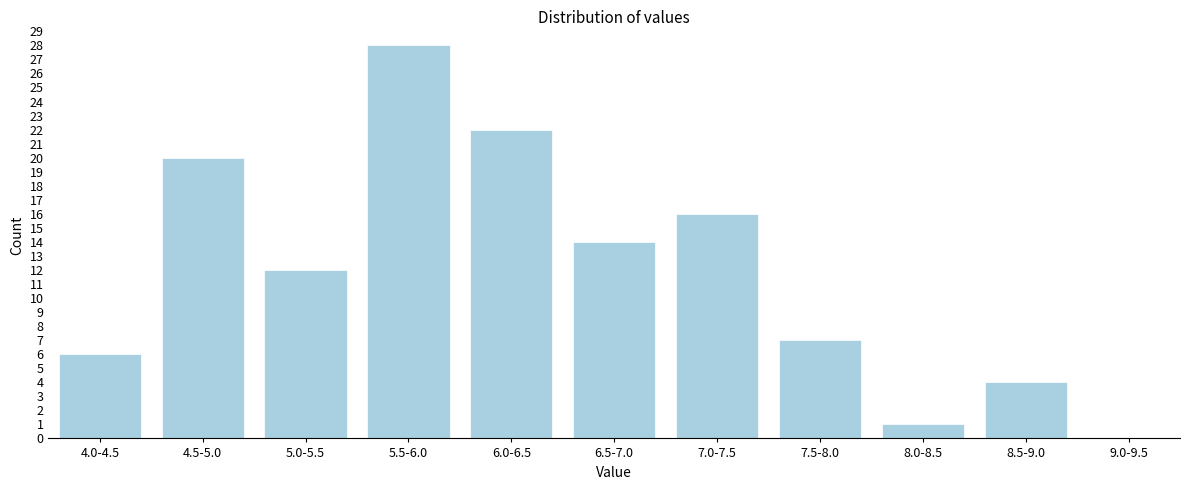

Reading left to right, what are all the values shown in this chart?

4.0-4.5=6	4.5-5.0=20	5.0-5.5=12	5.5-6.0=28	6.0-6.5=22	6.5-7.0=14	7.0-7.5=16	7.5-8.0=7	8.0-8.5=1	8.5-9.0=4	9.0-9.5=0